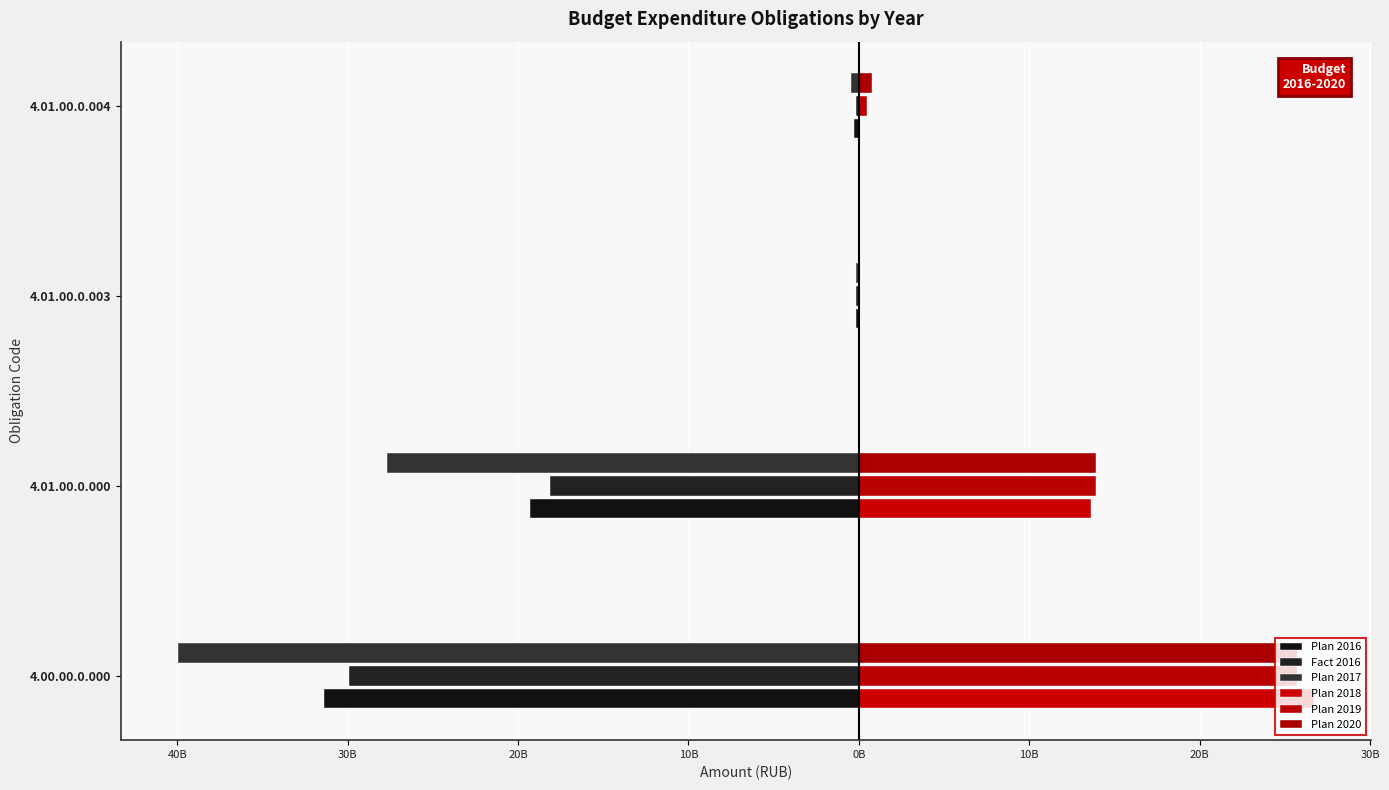

Rank the series by their maximum value, from lowest to highest.

Plan 2016, Plan 2017, Fact 2016, Plan 2020, Plan 2019, Plan 2018